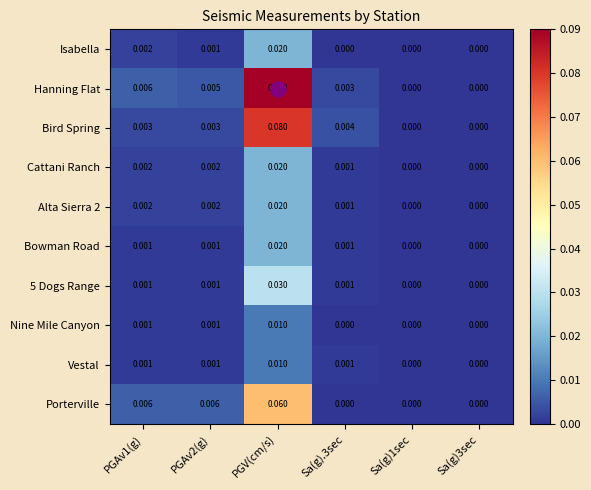

Which series has the largest range (max minus min)?

Hanning Flat